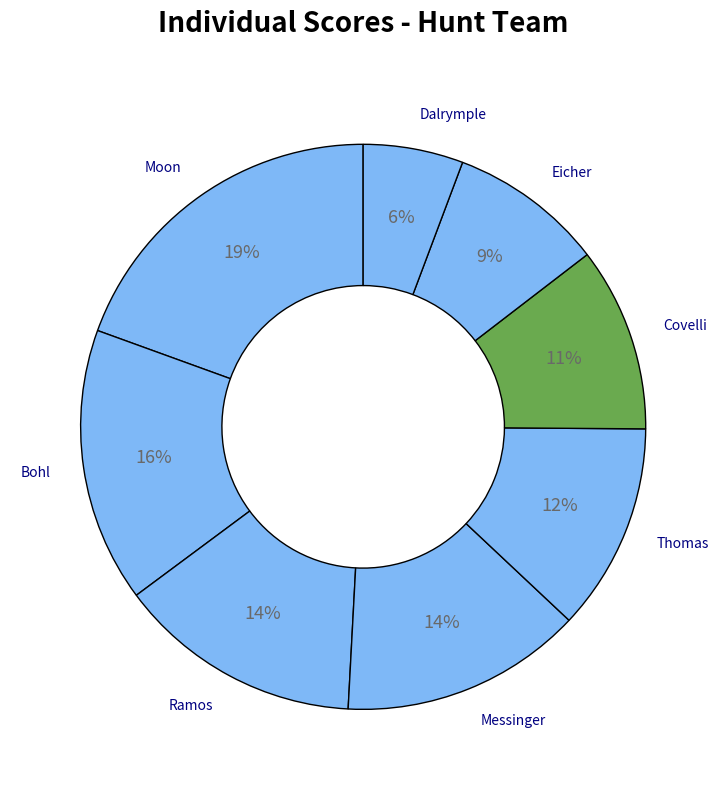

Which slice is the smallest?

Dalrymple